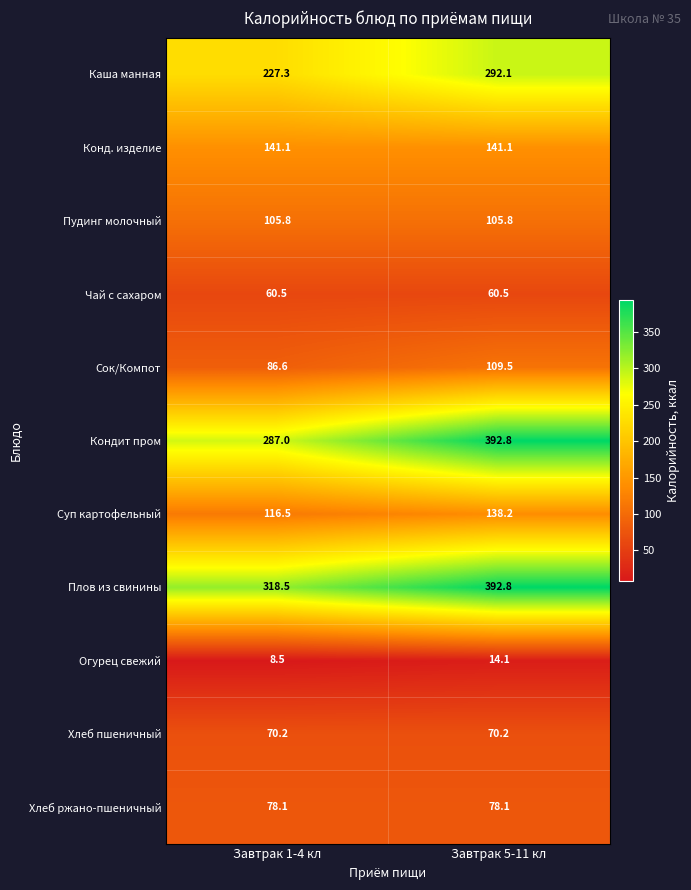

Rank the series at Завтрак 1-4 кл from highest to lowest value.

Плов из свинины, Кондит пром, Каша манная, Конд. изделие, Суп картофельный, Пудинг молочный, Сок/Компот, Хлеб ржано-пшеничный, Хлеб пшеничный, Чай с сахаром, Огурец свежий